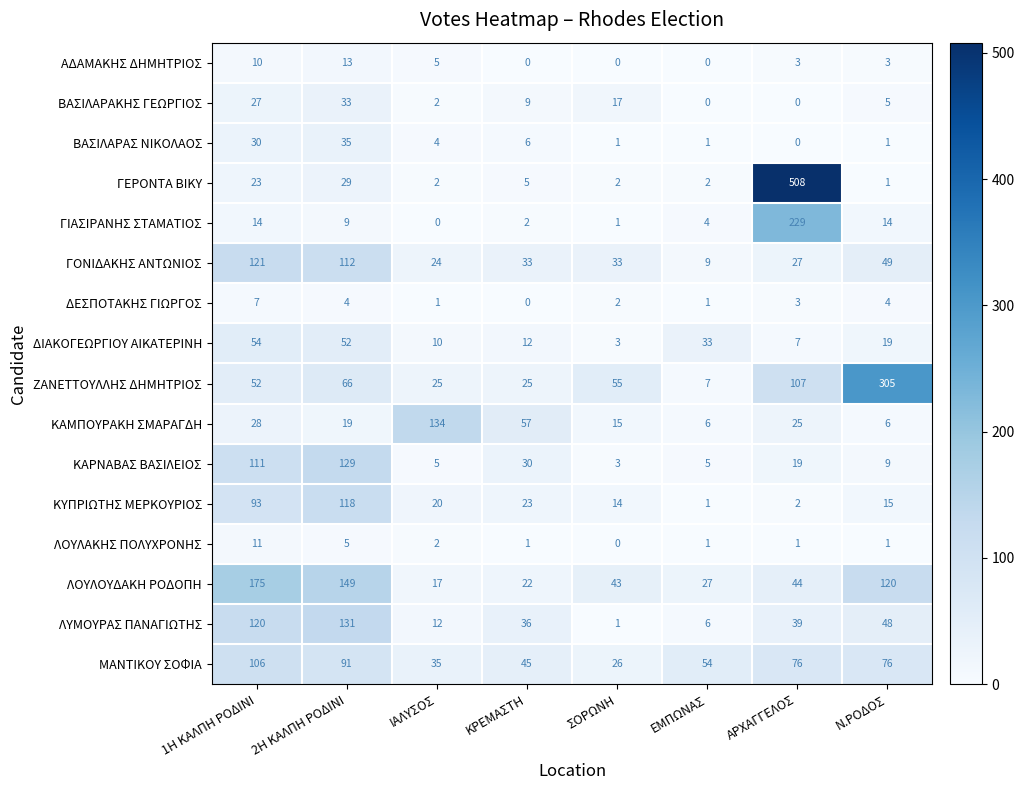

What is the total value across all series at ΣΟΡΩΝΗ?

216